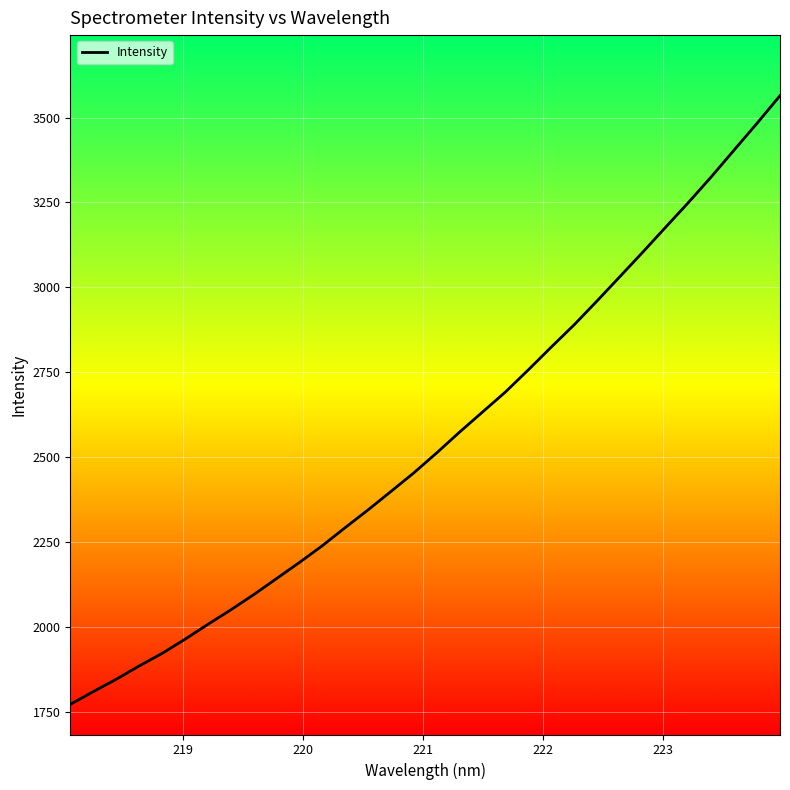

What is the smallest value displayed?

1772.9